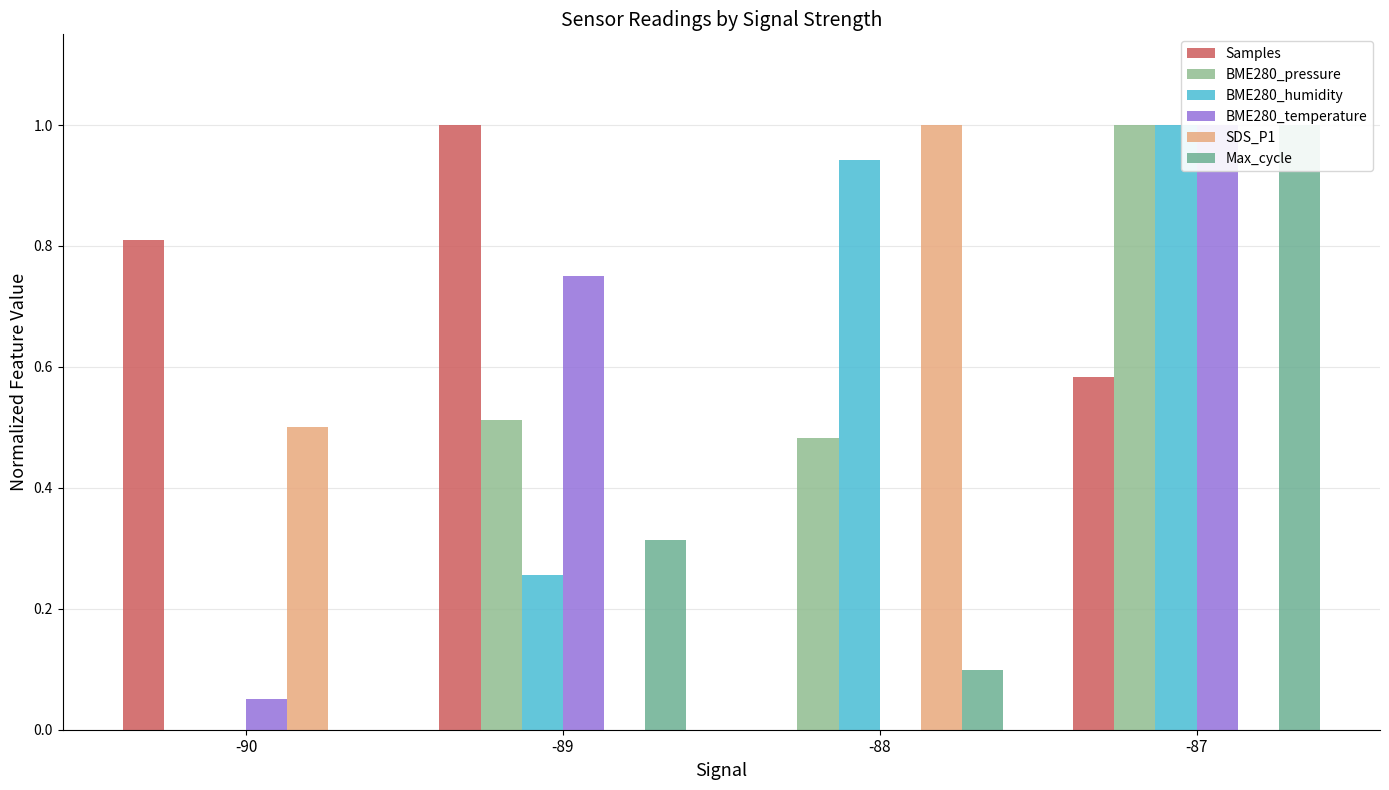

Which series has the widest spread of values?

Samples